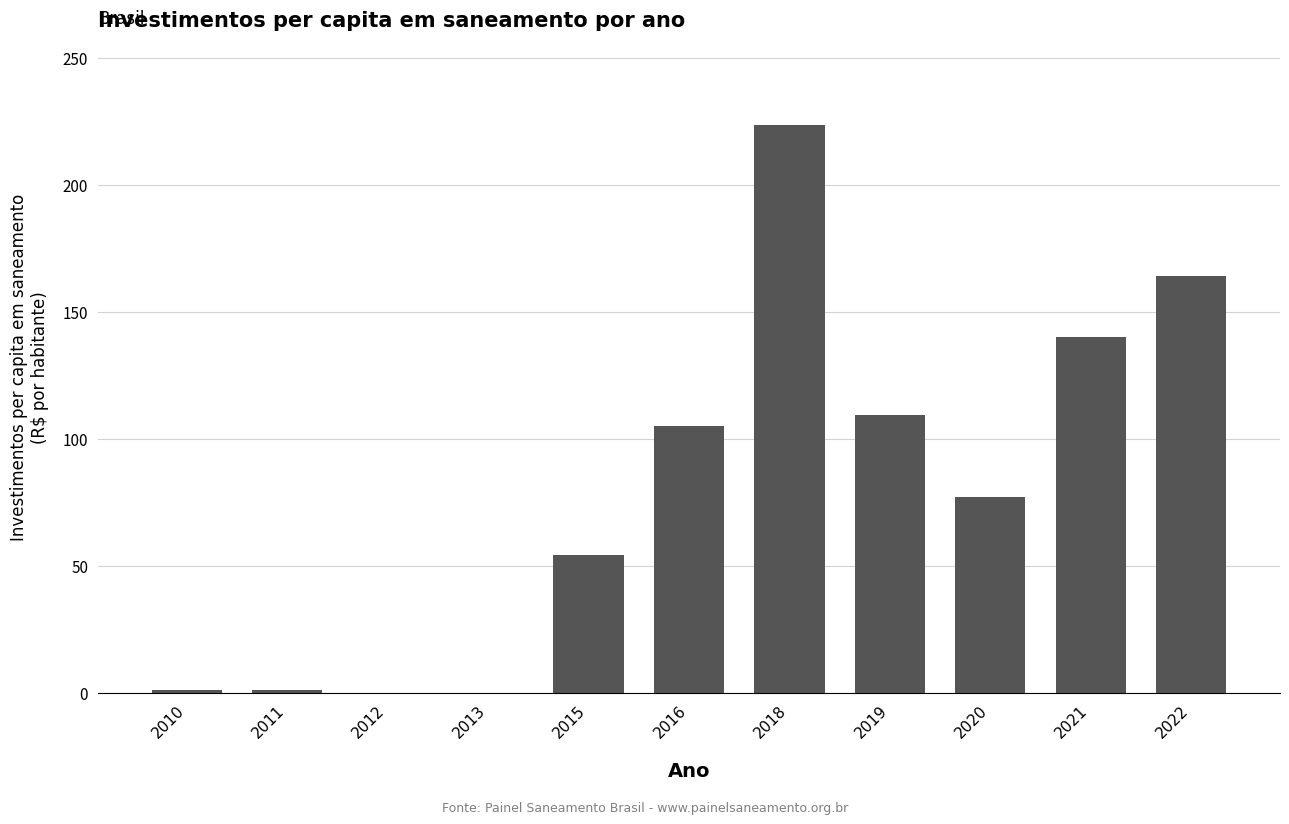

What is the sum of the values at 2019 and 2013?

109.2